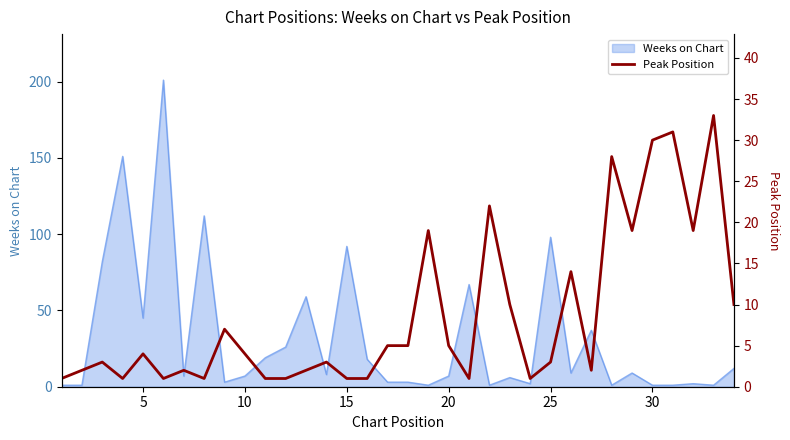

True or false: Weeks on Chart has a value of 146 at 25.

False